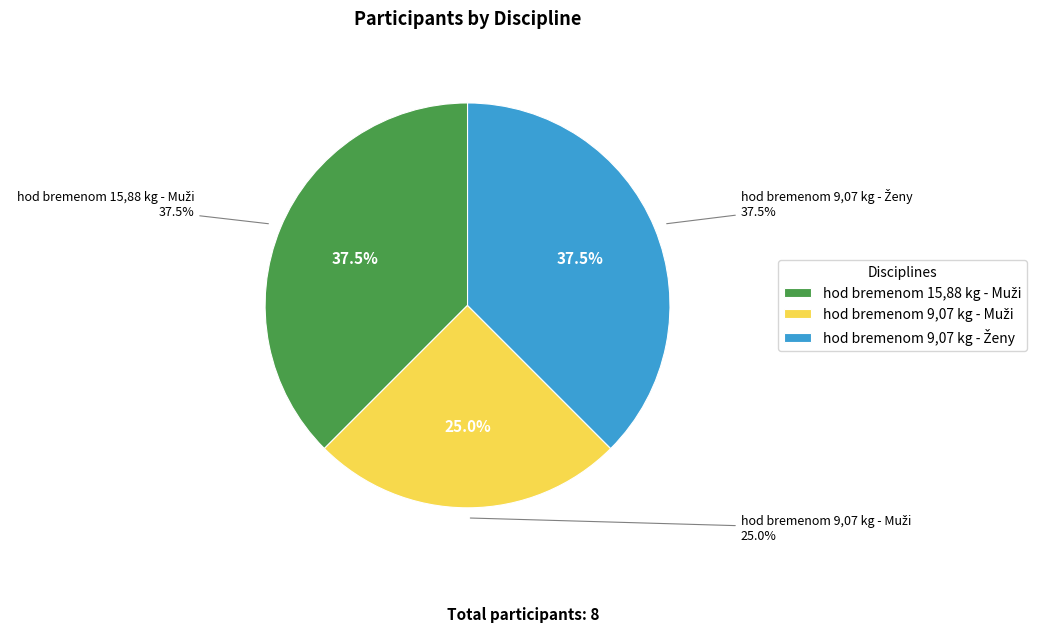

Is it true that hod bremenom 9,07 kg - Muži is 31% of the pie?

False